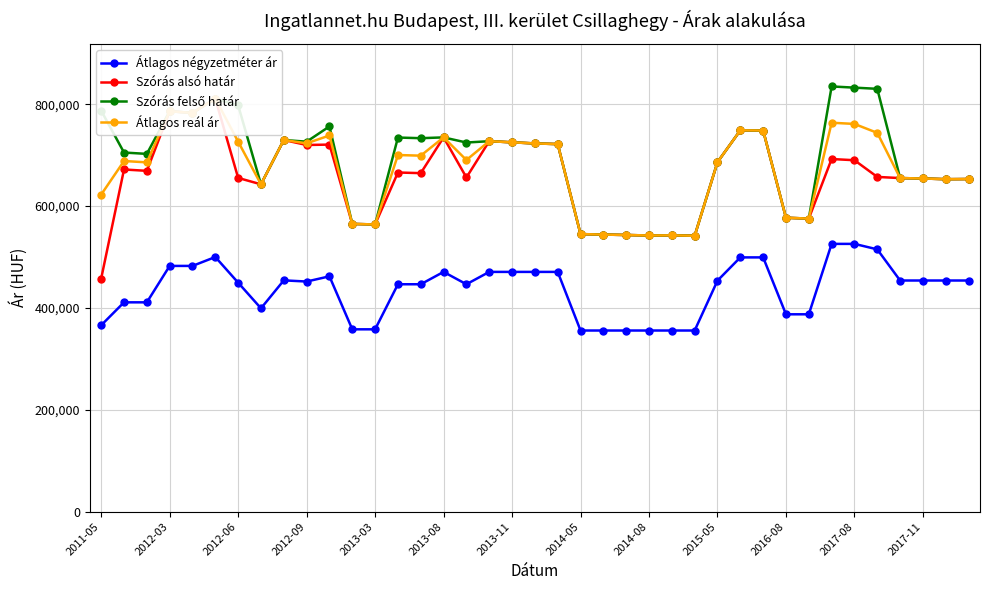

True or false: Átlagos négyzetméter ár has more than 1 interior local peaks.

True